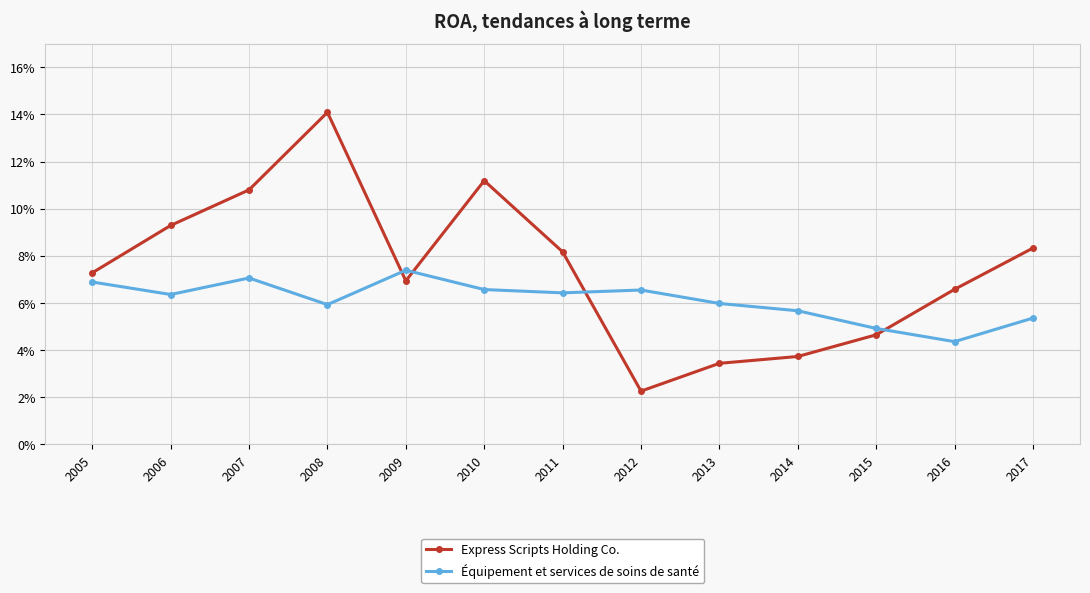

Which series changed the most between 2007 and 2017?

Express Scripts Holding Co.